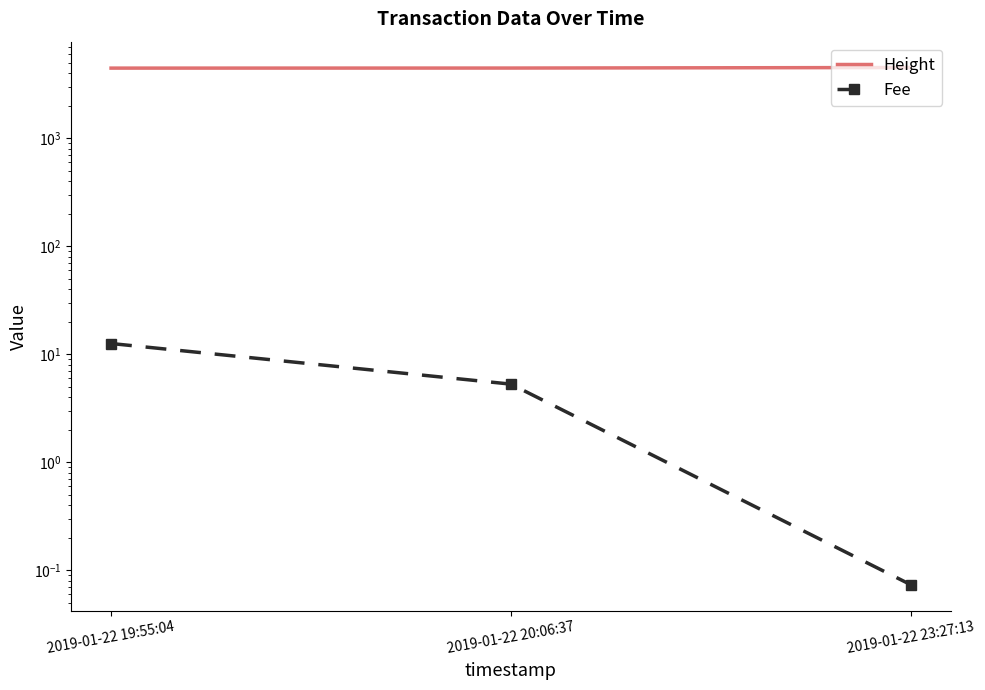

Rank the series by their maximum value, from lowest to highest.

Fee, Height